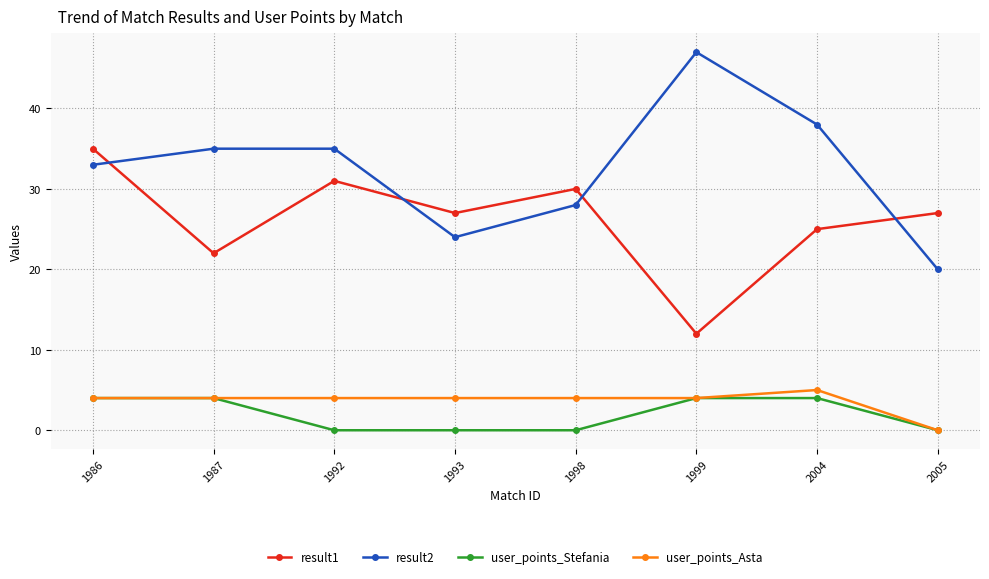

How many intersections are there between result2 and result1?

4